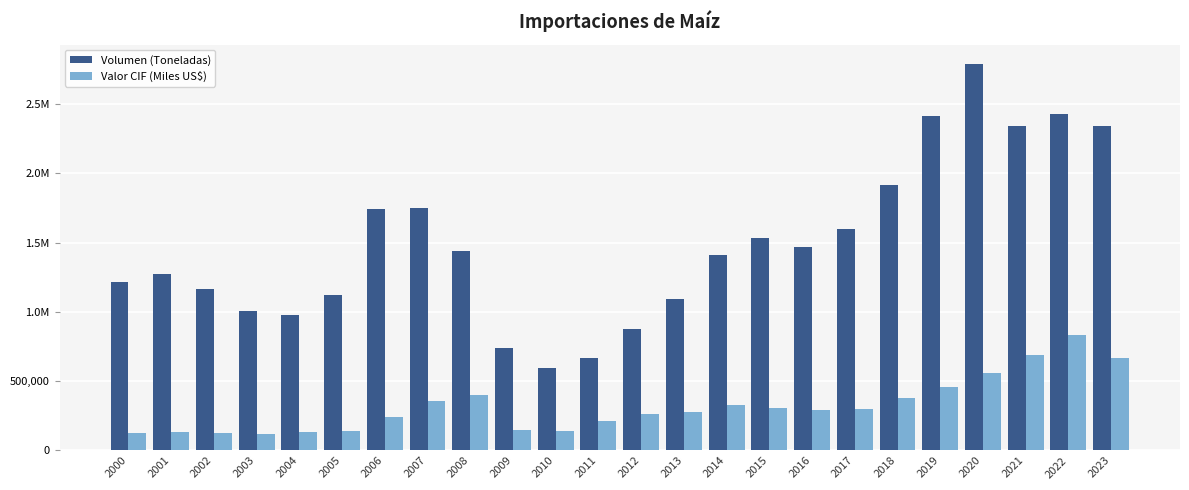

List the labels in order of Valor CIF (Miles US$) value, largest first.

2022, 2021, 2023, 2020, 2019, 2008, 2018, 2007, 2014, 2015, 2017, 2016, 2013, 2012, 2006, 2011, 2009, 2010, 2005, 2004, 2001, 2002, 2000, 2003